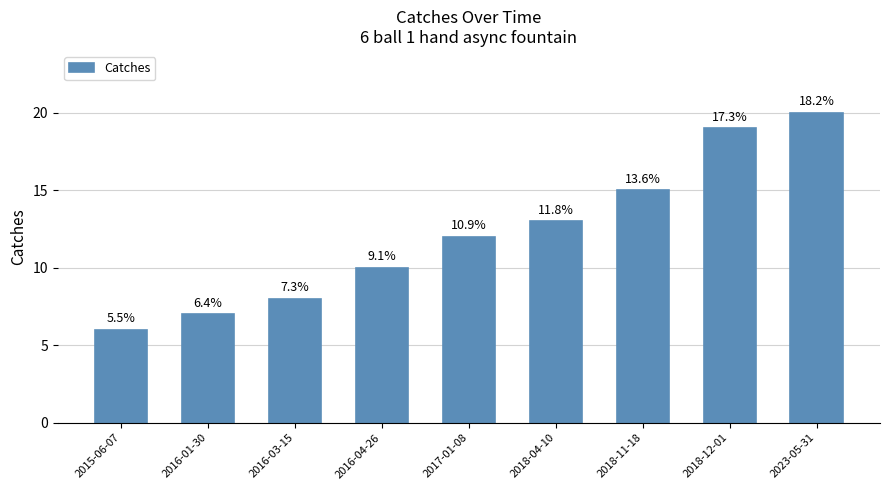

Where is the data nearest to the value 13?

2018-04-10